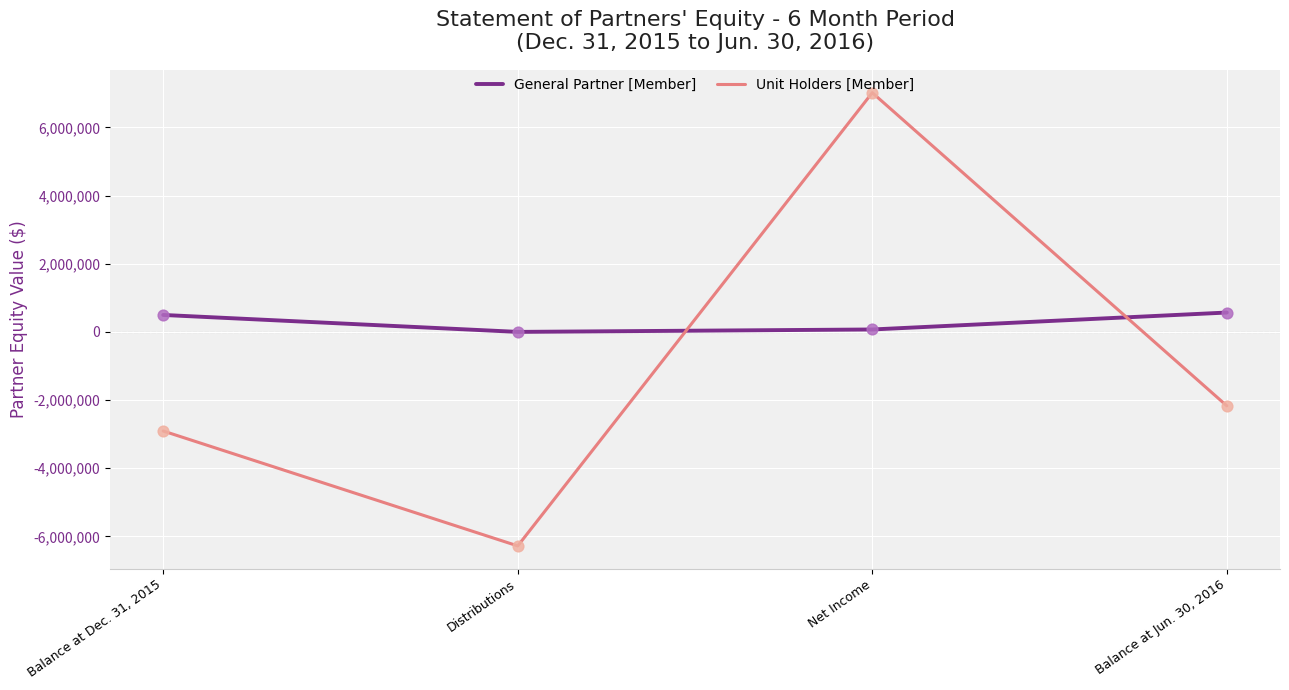

What is the total value across all series at Balance at Dec. 31, 2015?

-2409852